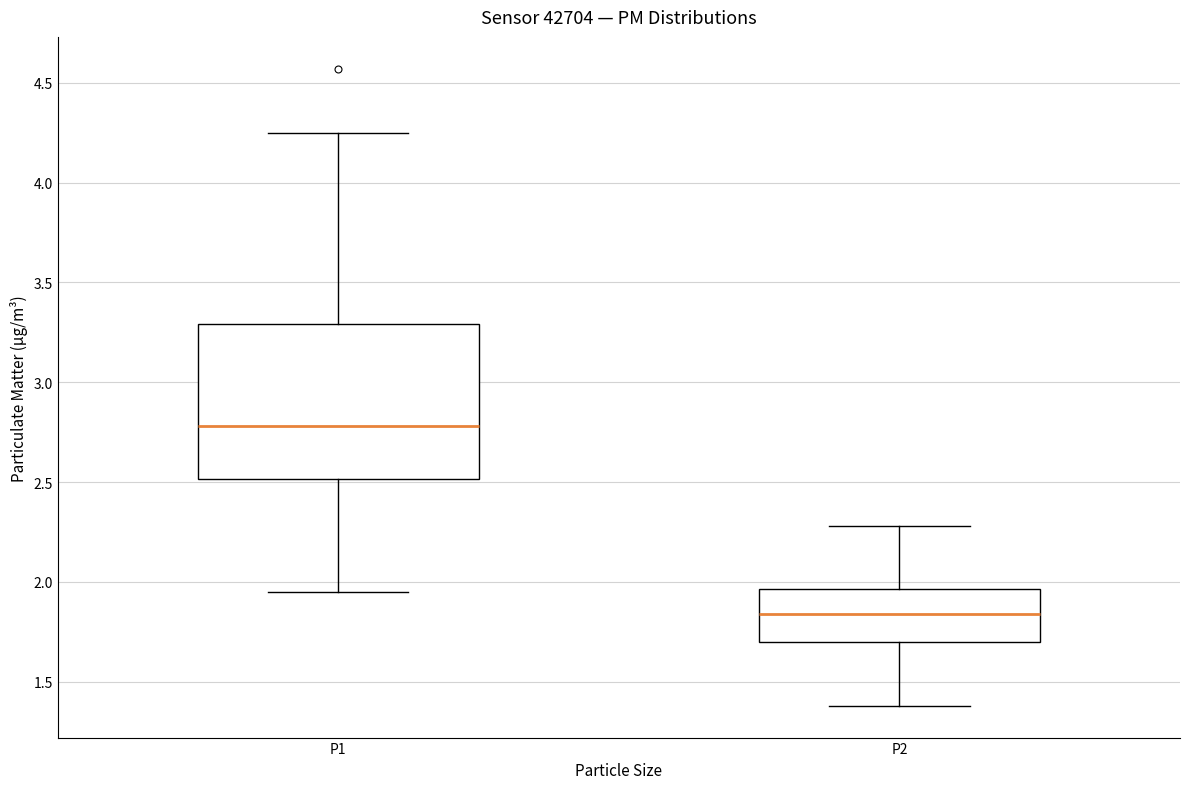

Comparing the boxes themselves (not the whiskers), which one is the tallest?

P1